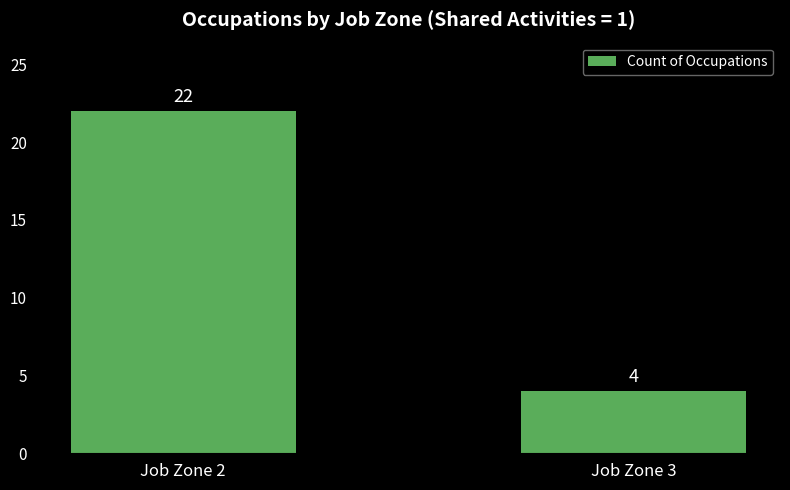

Is it true that the value at Job Zone 2 is 22?

True